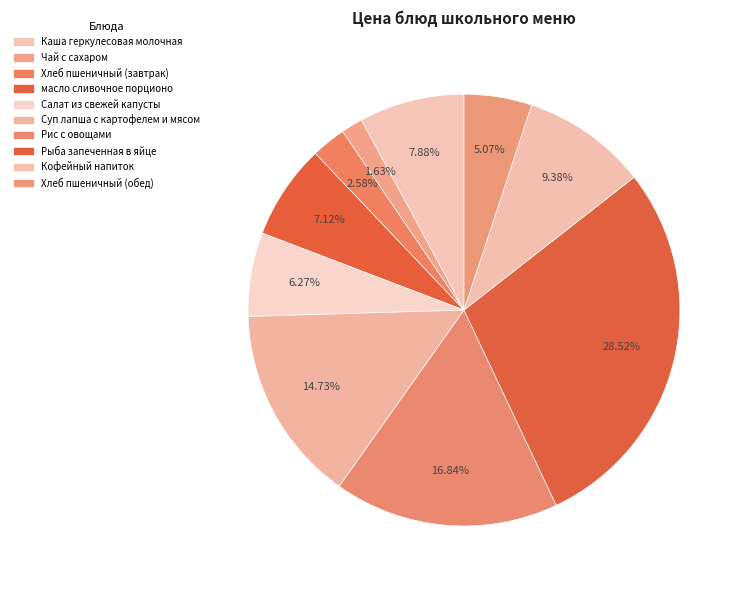

Which slice is the largest?

Рыба запеченная в яйце